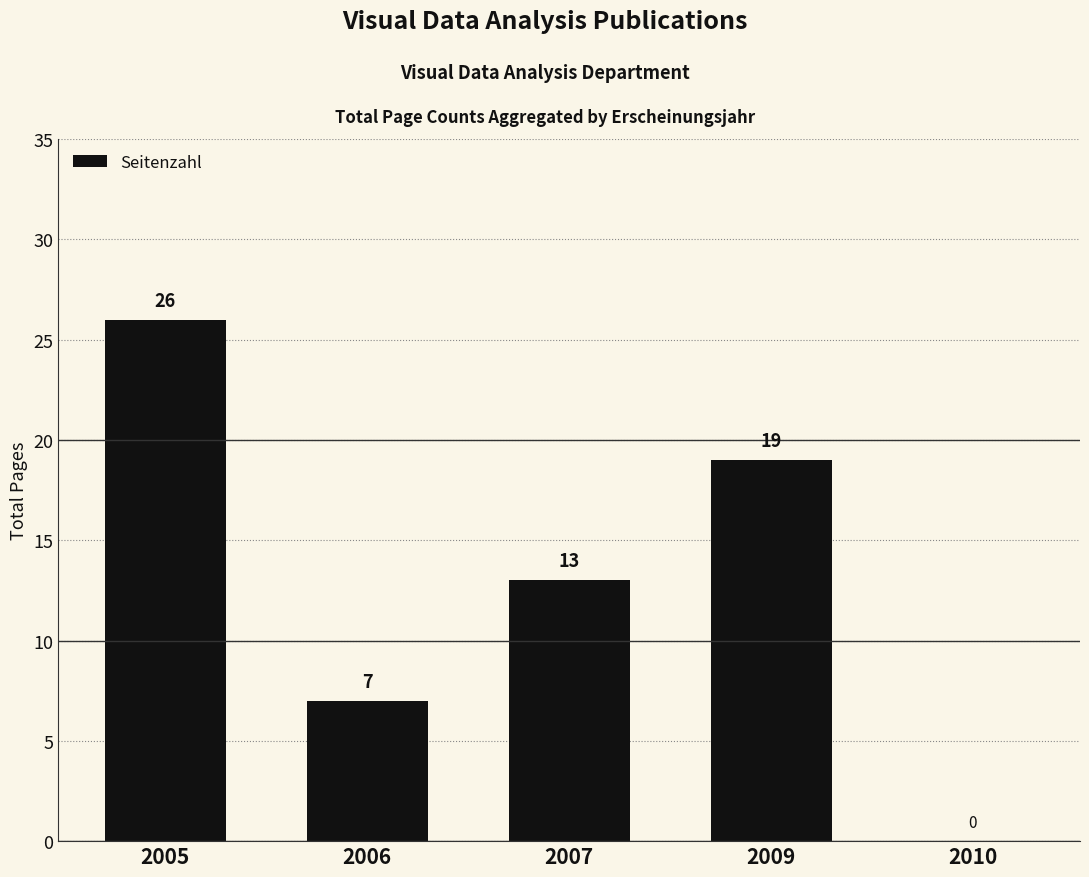

Which category has the highest value across all series?

2005